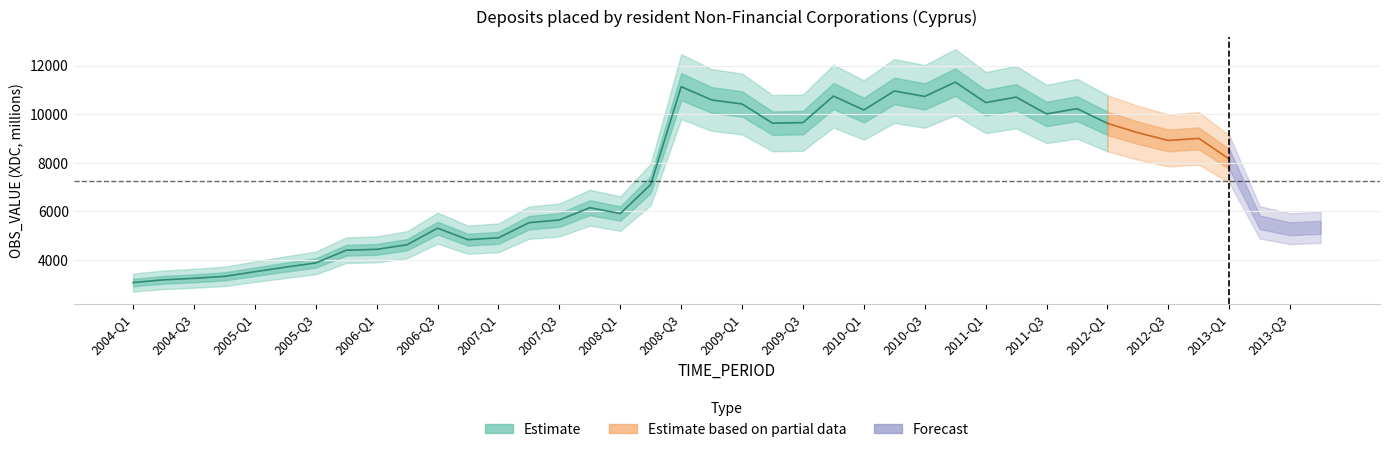

What is the label of the 26th point from the right?

2007-Q3